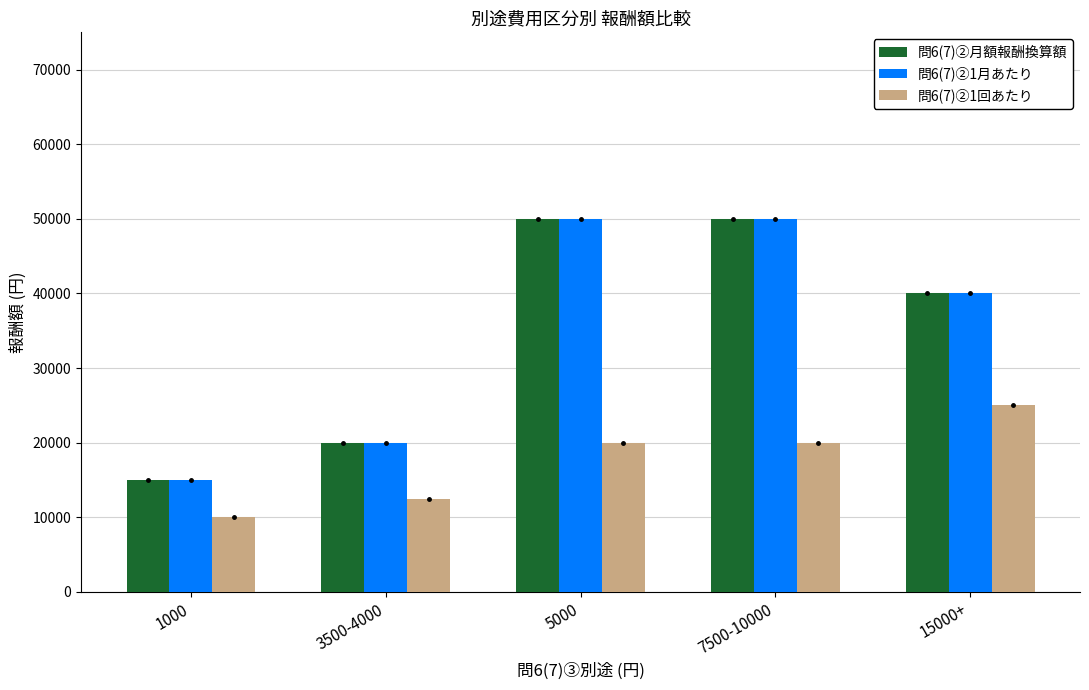

At which category does the chart reach its minimum across all series?

1000